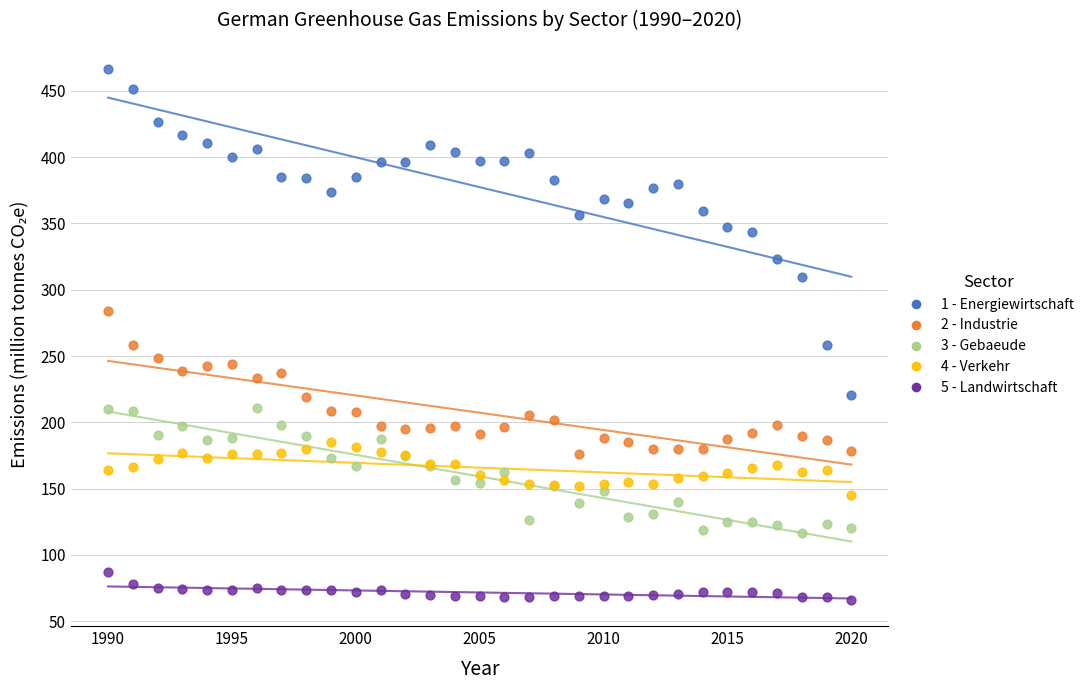

Which series contains the highest Y value?

1 - Energiewirtschaft